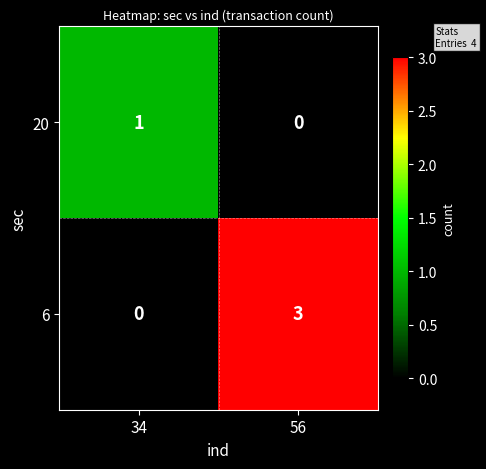

Which series changed the most between 34 and 56?

6